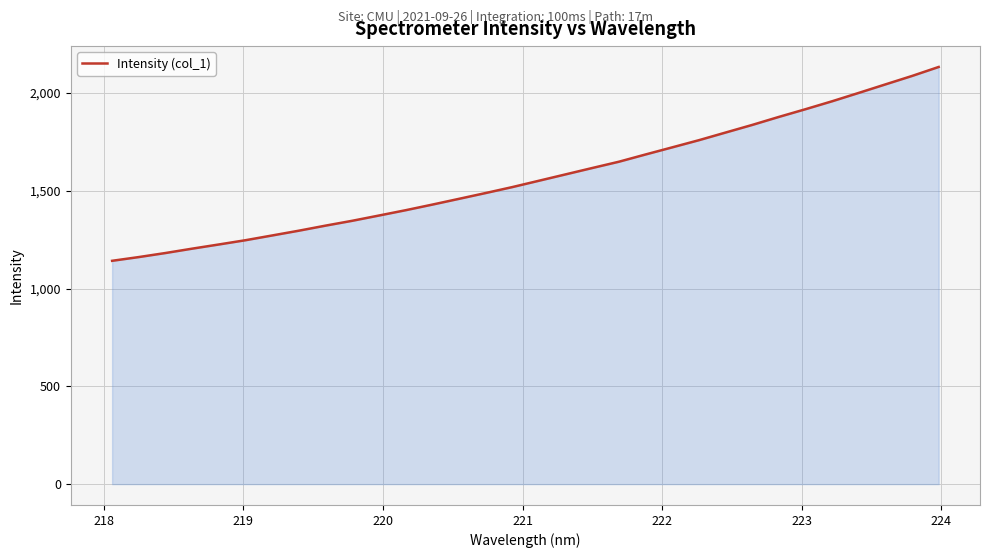

What is the difference between the maximum and minimum values?

990.9